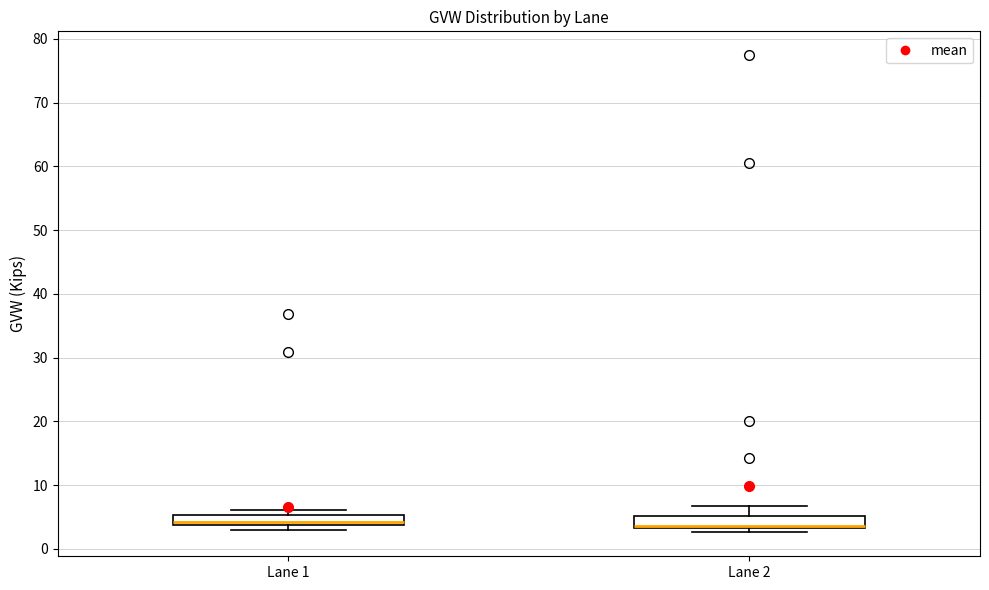

Where is the lower edge of the box for Lane 2 on the y-axis? The values are not printed on the chart, so give them approximately, as read against the axis.

3